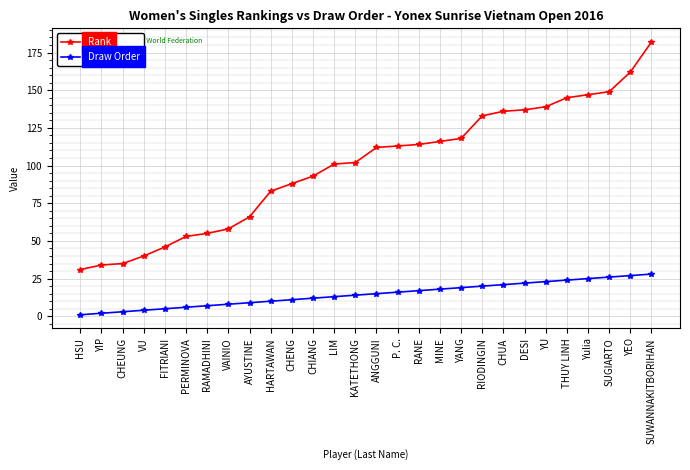

At which category is the sum across all series the highest?

SUWANNAKITBORIHAN